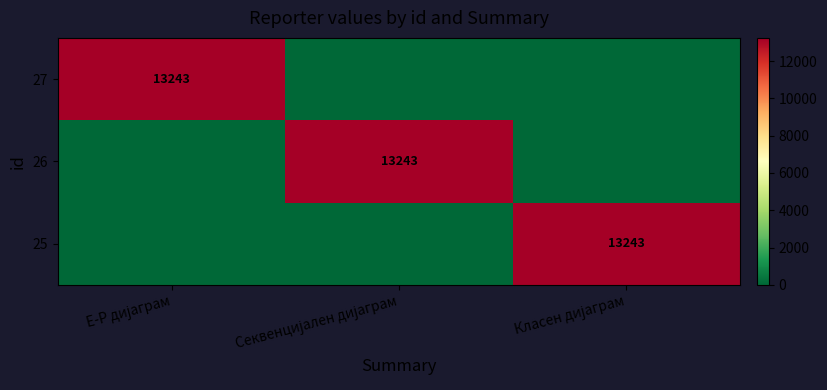

What is the greatest value displayed?

13243